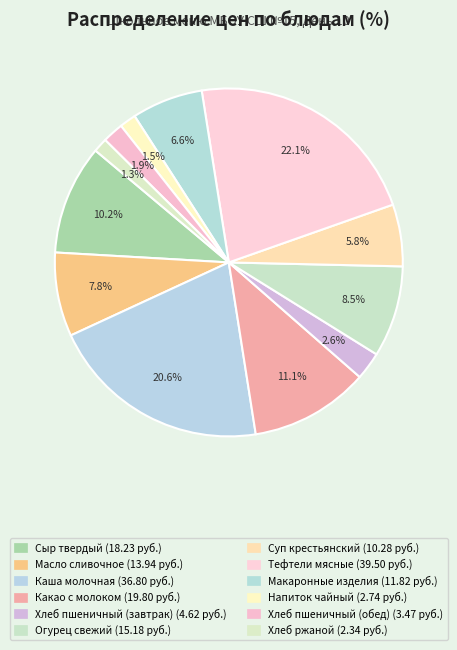

Which category has the biggest portion of the pie?

Тефтели мясные